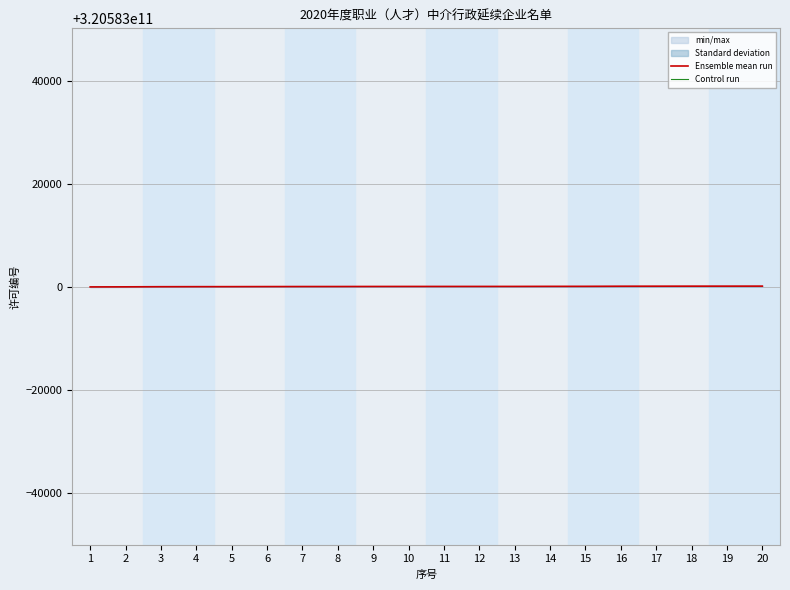

Is the value of Control run at 10 greater than the value of Ensemble mean run at 20?

No